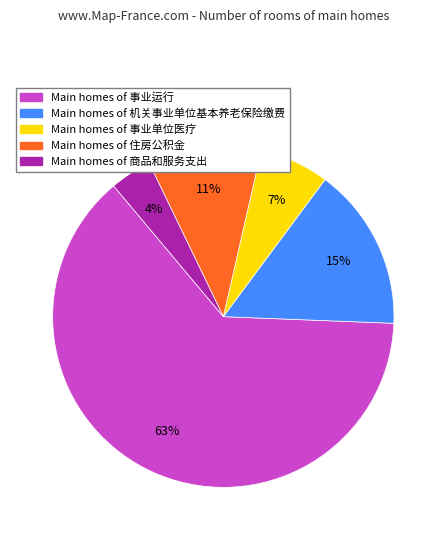

To the nearest percent, what is the average slice percentage?

20%